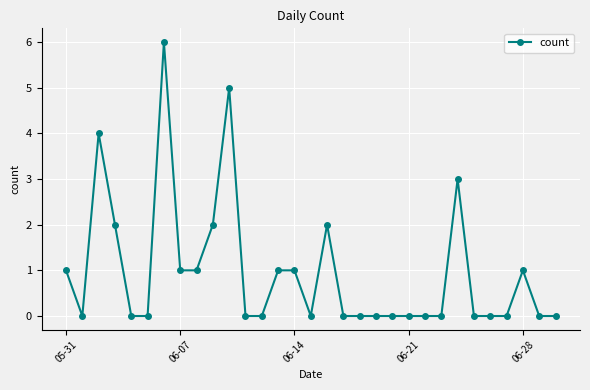

Does the chart display data point markers on the line(s)?

Yes